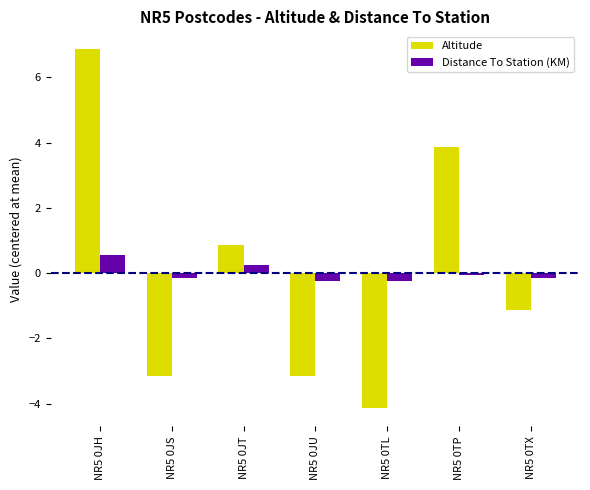

What is the difference between the maximum and minimum values in the Distance To Station (KM) series?

0.8